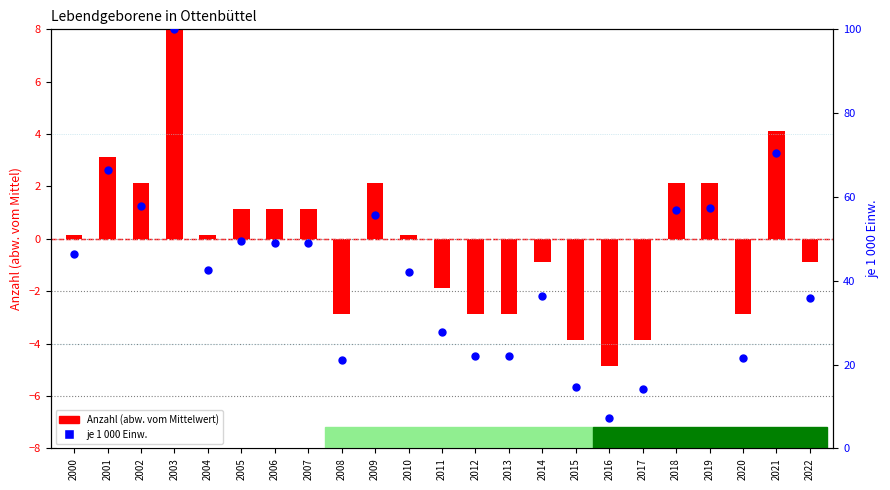

At how many categories does at least one series exceed 69?

2